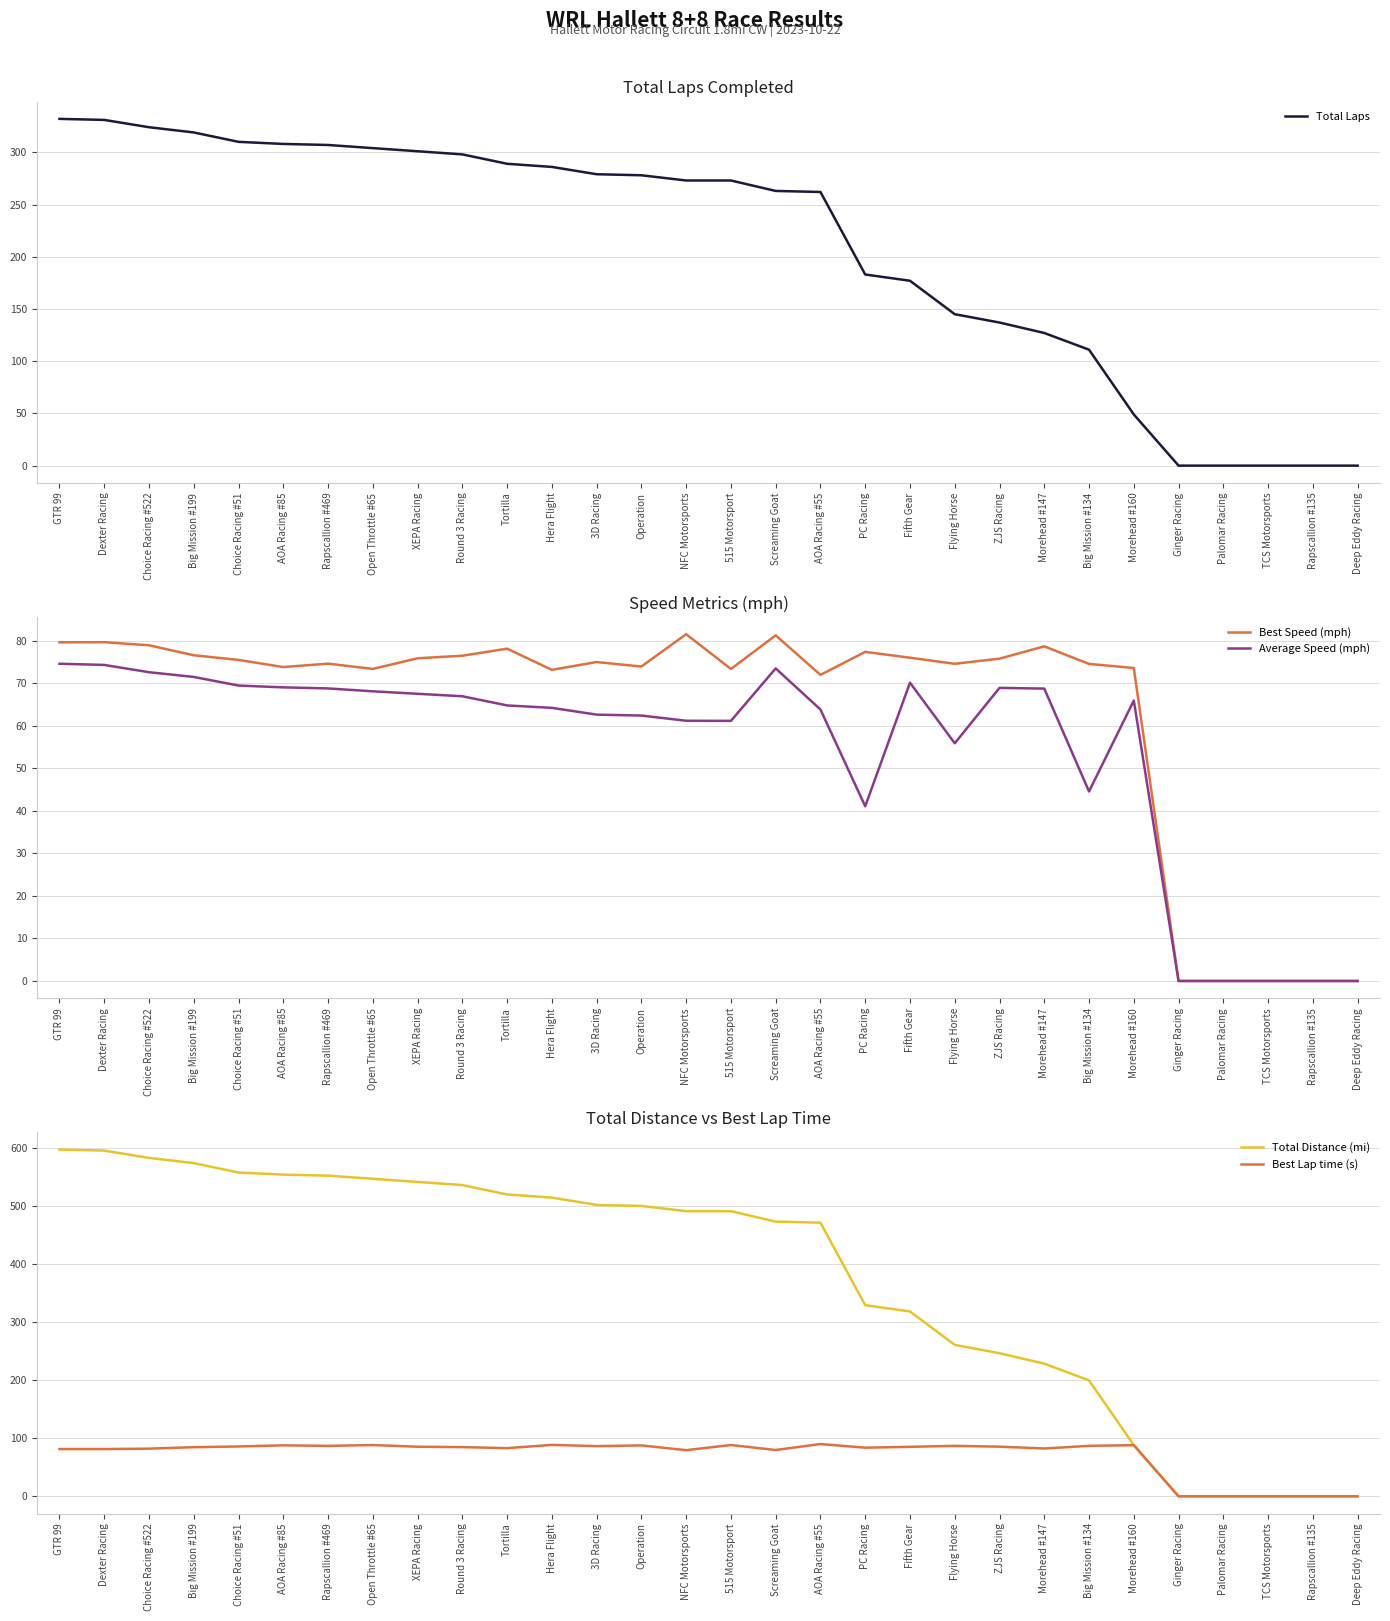

What is the difference between the second highest and second lowest values in the Best Lap time (s) series?

88.6